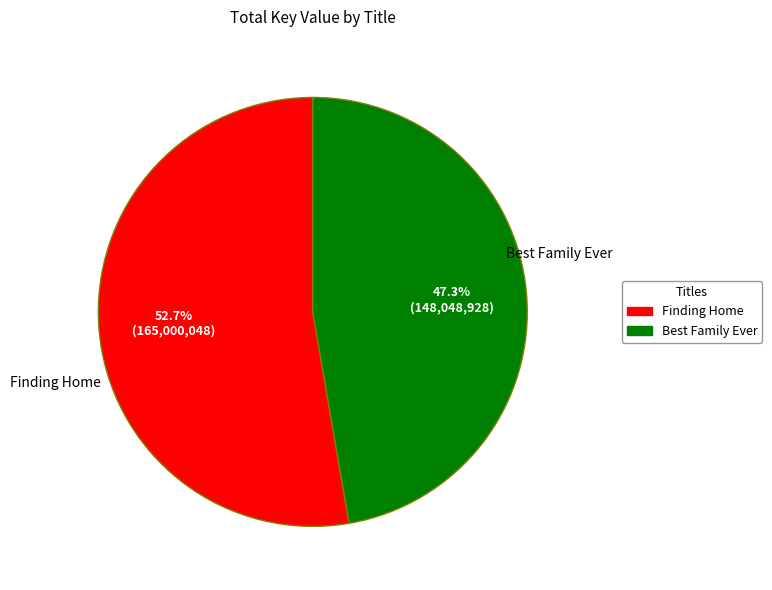

Which slice is the largest?

Finding Home